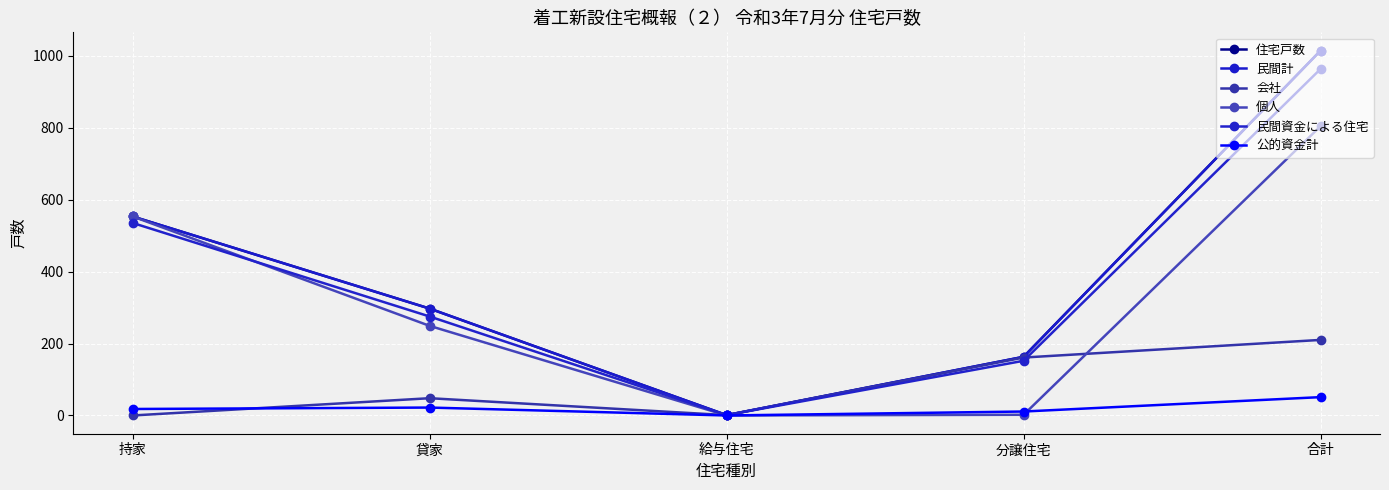

Is this an area chart (filled region under the line)?

No